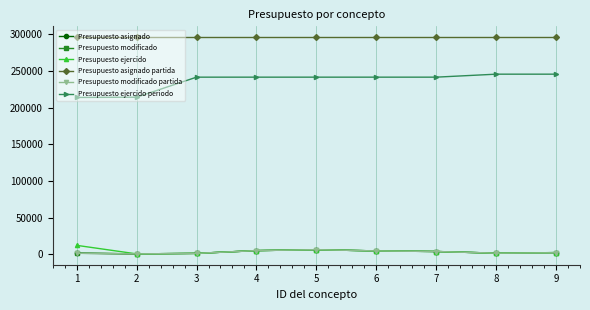

Count the number of data series in this chart.

6